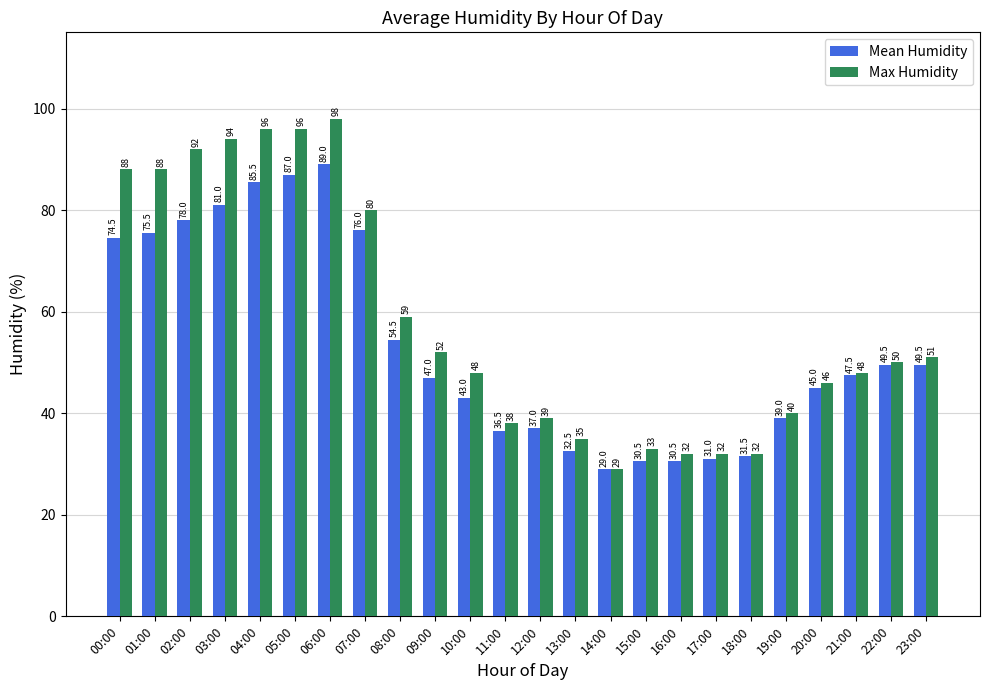

List the series in order of their peak value, highest first.

Max Humidity, Mean Humidity